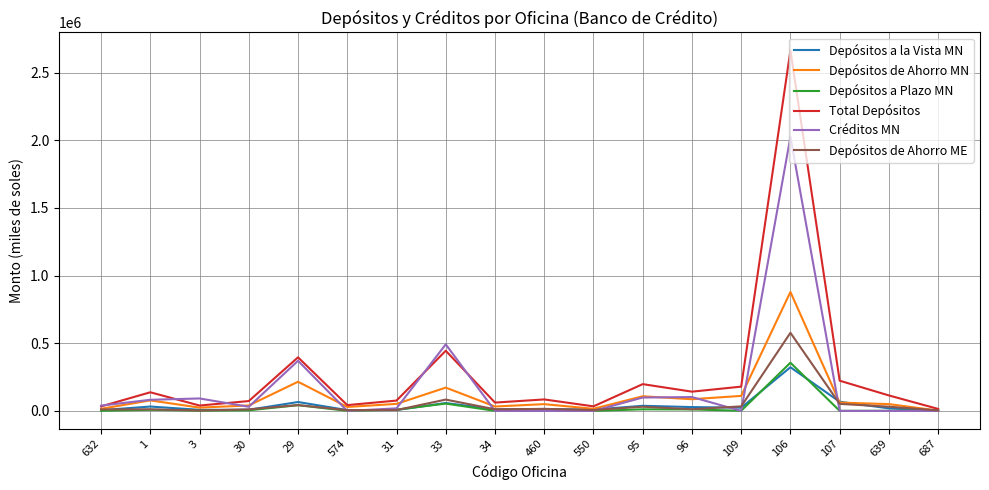

What is the difference between the maximum and minimum values in the Depósitos de Ahorro ME series?

574434.2